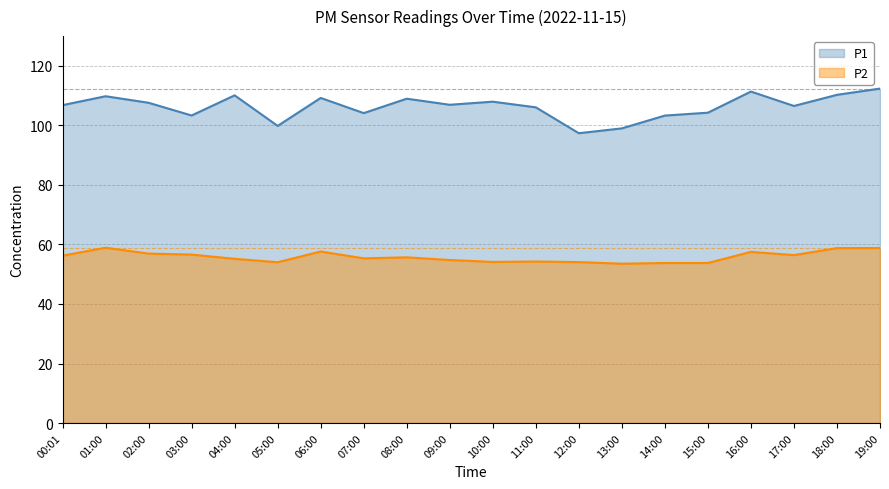

What is the average value of the P1 series?

106.3